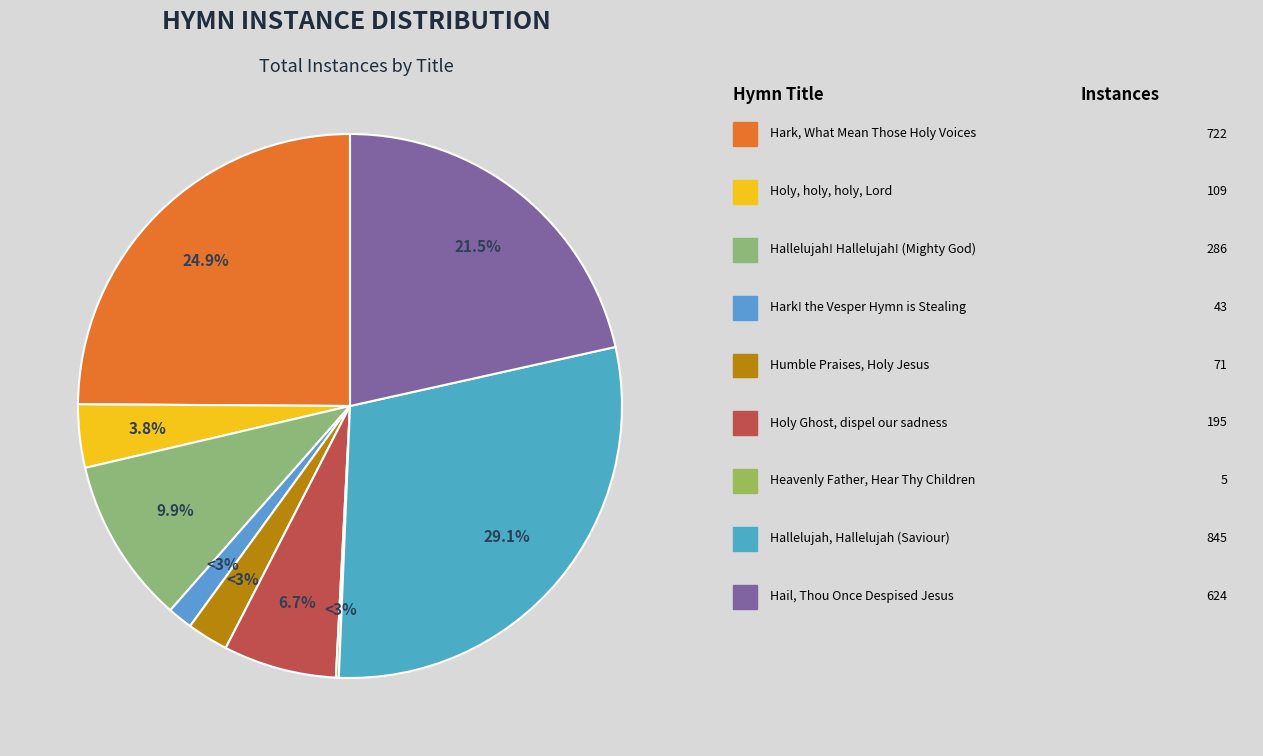

To the nearest percent, what percentage of the pie is Holy Ghost, dispel our sadness?

7%